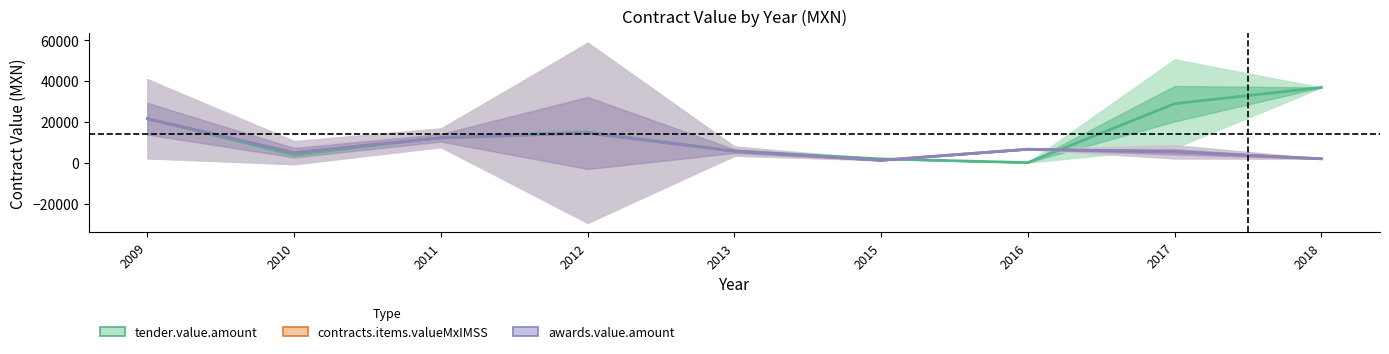

The tender.value.amount series shows 1807.3 at 2010. True or false?

False